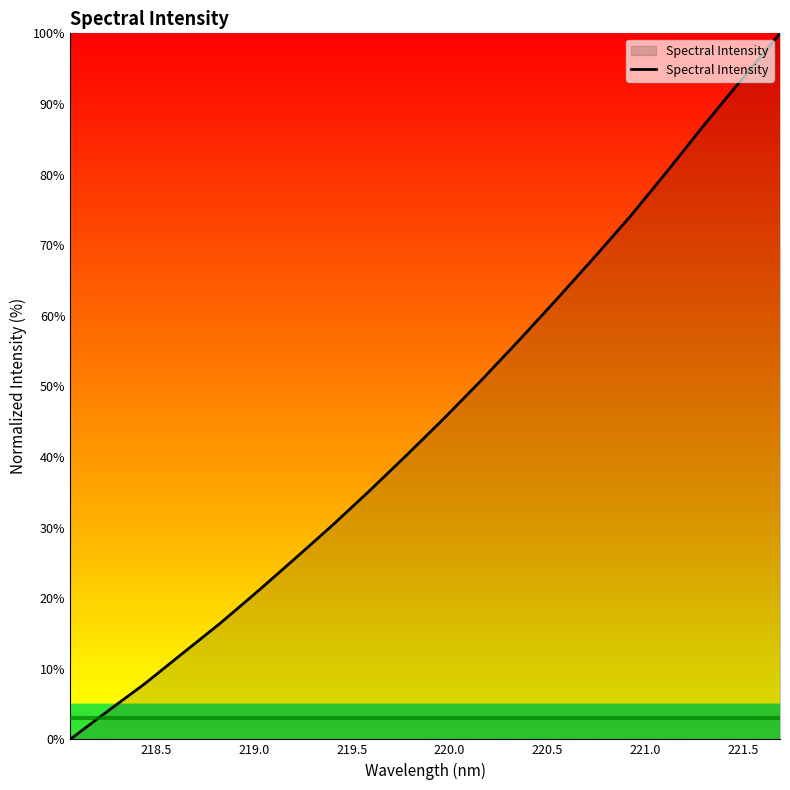

What is the maximum value shown in the chart?

100.0